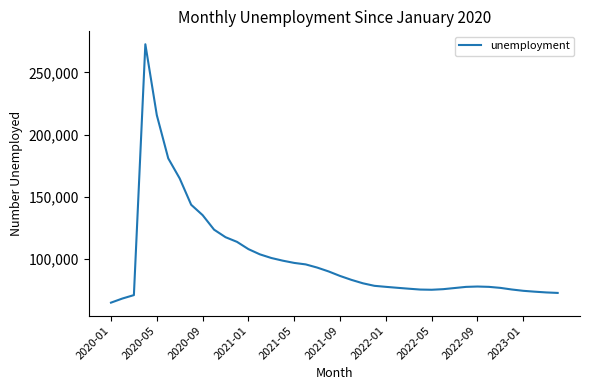

What is the smallest value displayed?

64992